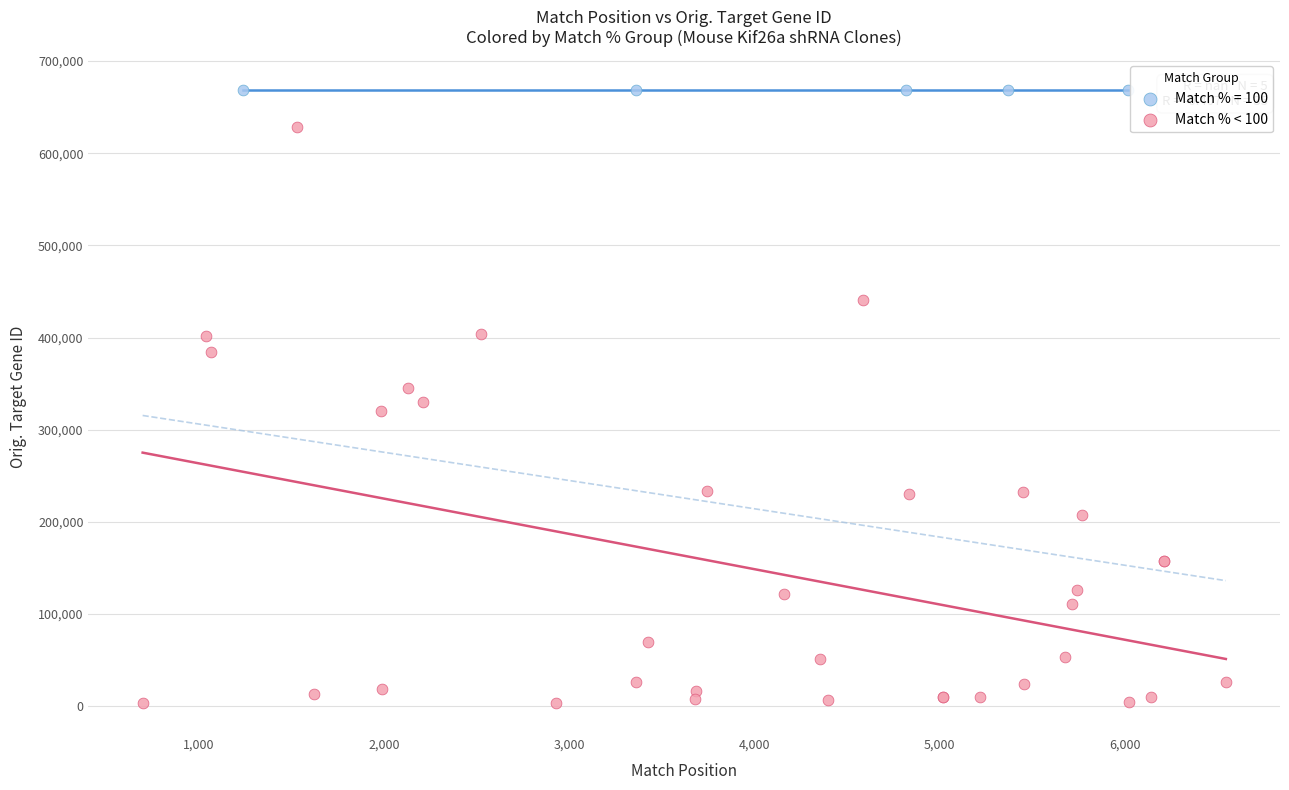

Which series contains the lowest Y value?

Match % < 100